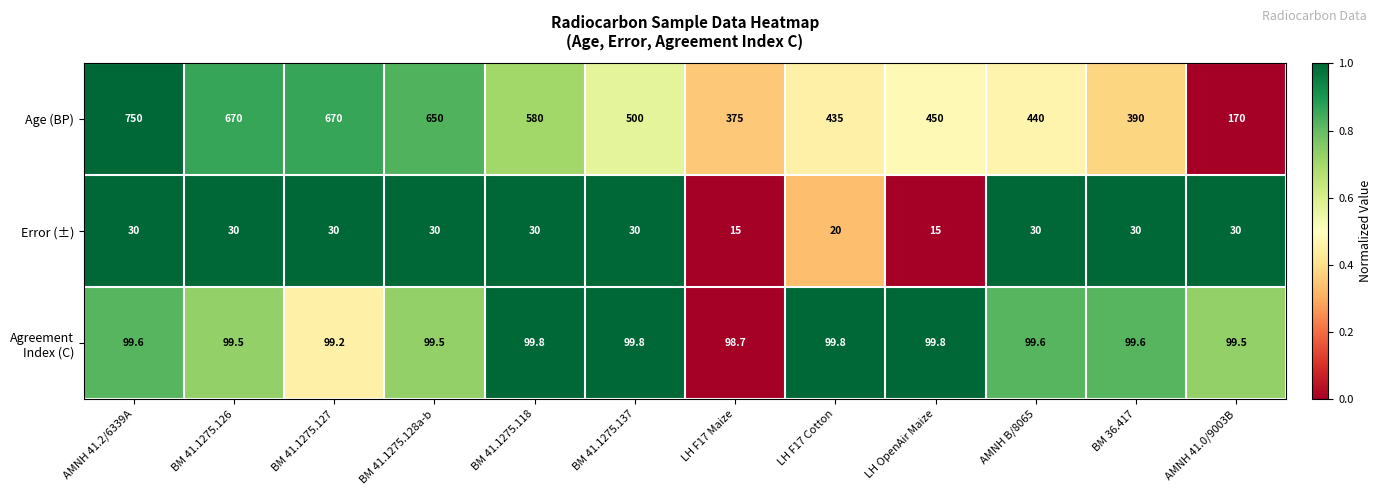

What is the maximum value for Age (BP)?

750.0